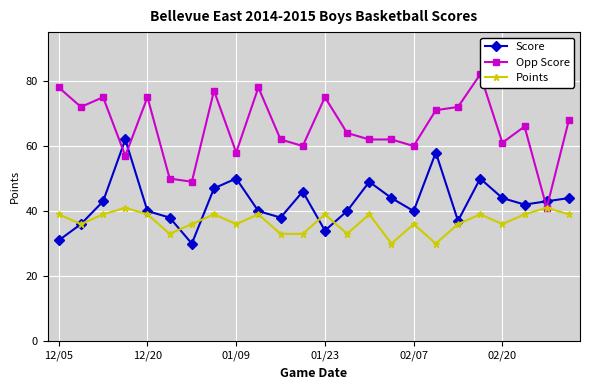

What is the difference between the maximum and second lowest values in the Score series?

31